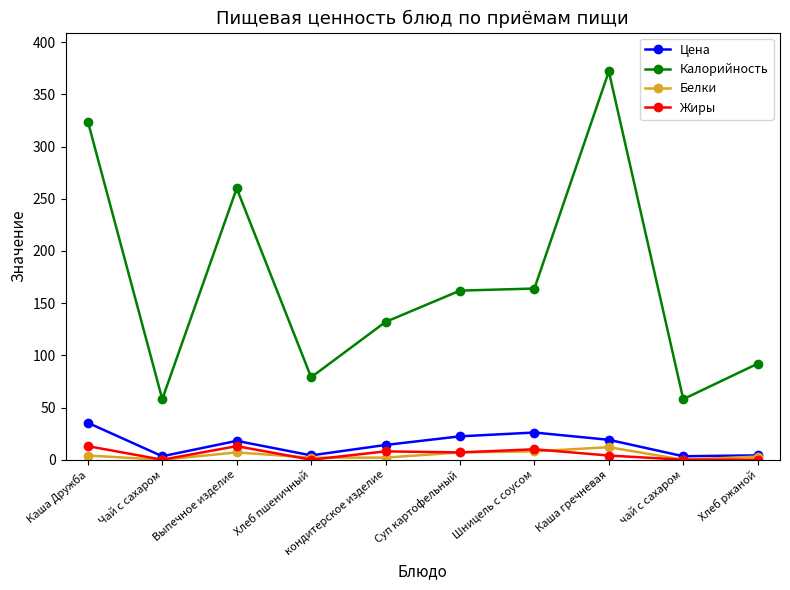

Is the value of Жиры at Каша Дружба greater than the value of Калорийность at Чай с сахаром?

No